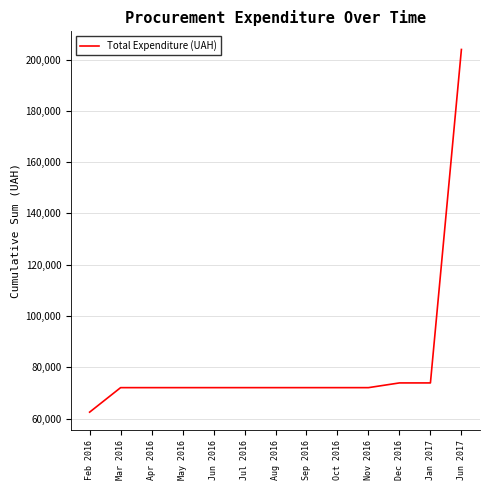

Reading right to left, extract all data points from this chart.

Jun 2017=203926.1	Jan 2017=73926.1	Dec 2016=73926.1	Nov 2016=72086.1	Oct 2016=72086.1	Sep 2016=72086.1	Aug 2016=72086.1	Jul 2016=72086.1	Jun 2016=72086.1	May 2016=72086.1	Apr 2016=72086.1	Mar 2016=72086.1	Feb 2016=62533.2